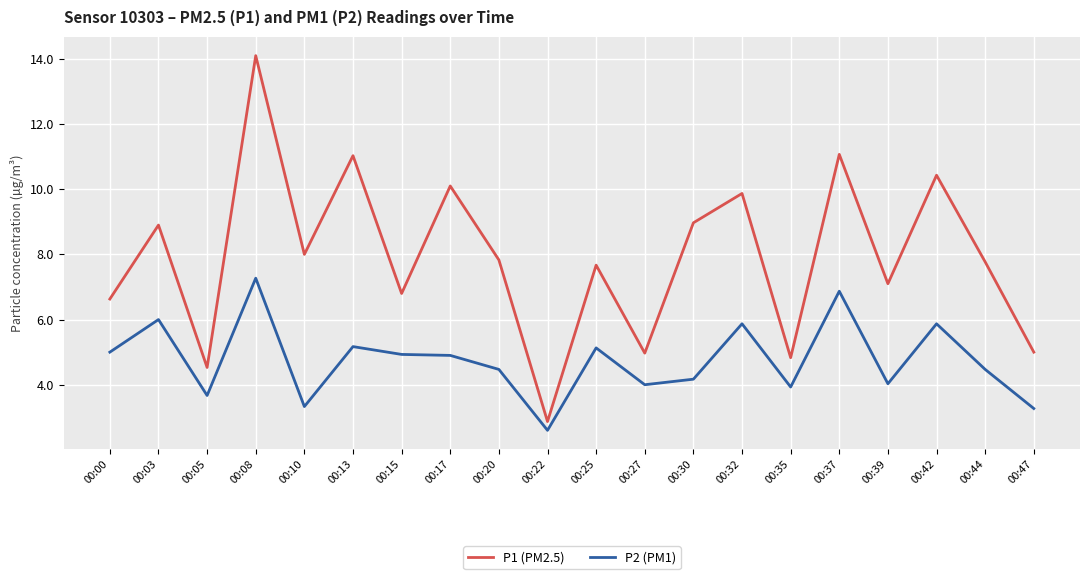

At how many categories does at least one series exceed 7?

13